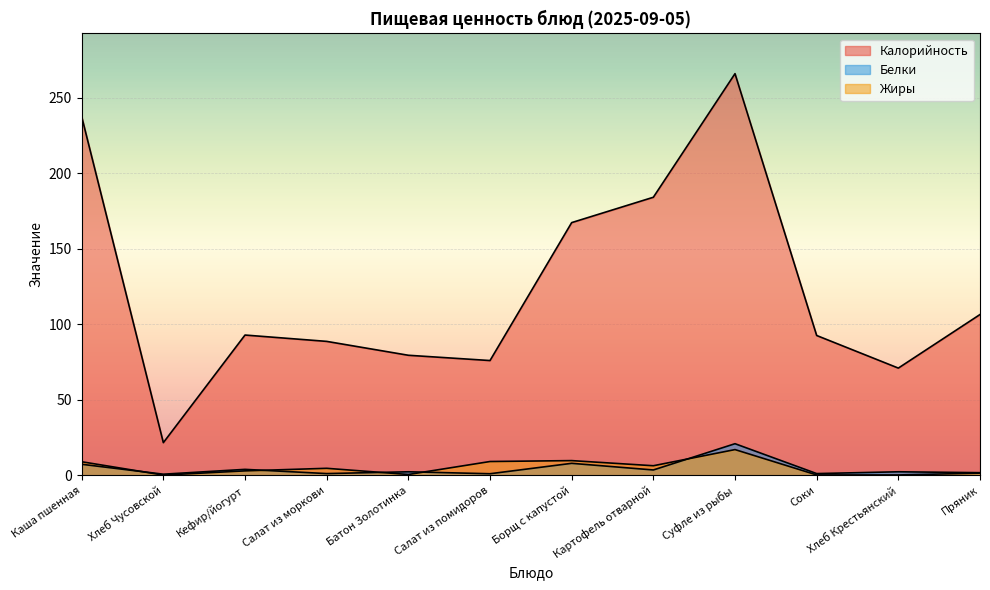

At Салат из помидоров, list the series in order from largest to smallest.

Калорийность, Жиры, Белки